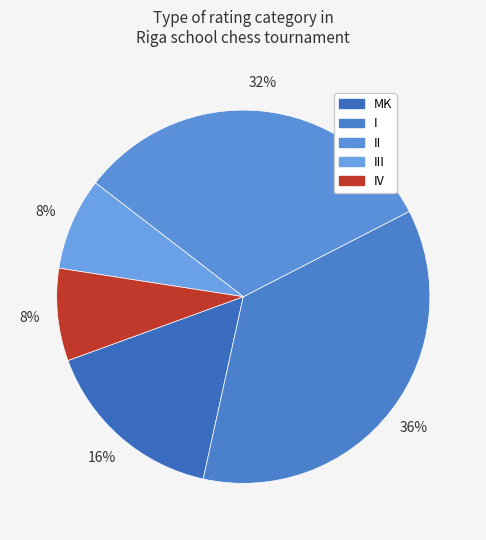

How many slices are in this pie chart?

5